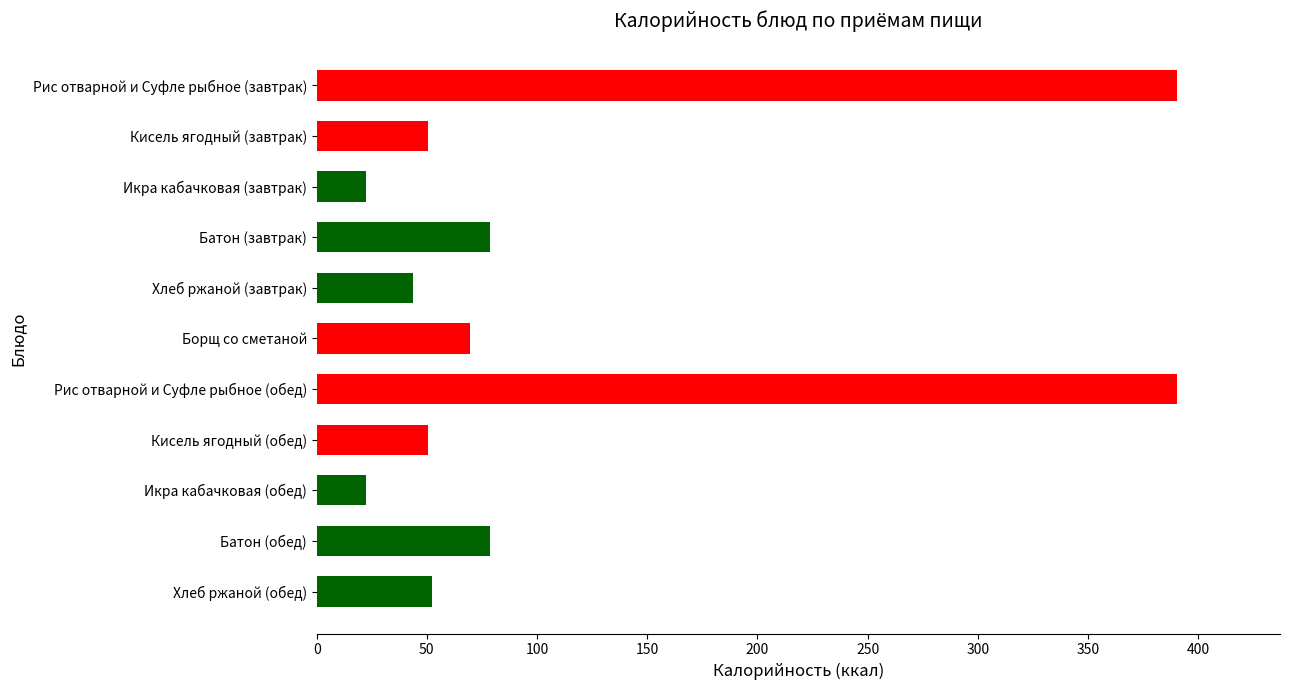

Which has a higher value, Кисель ягодный (обед) or Рис отварной и Суфле рыбное (обед)?

Рис отварной и Суфле рыбное (обед)